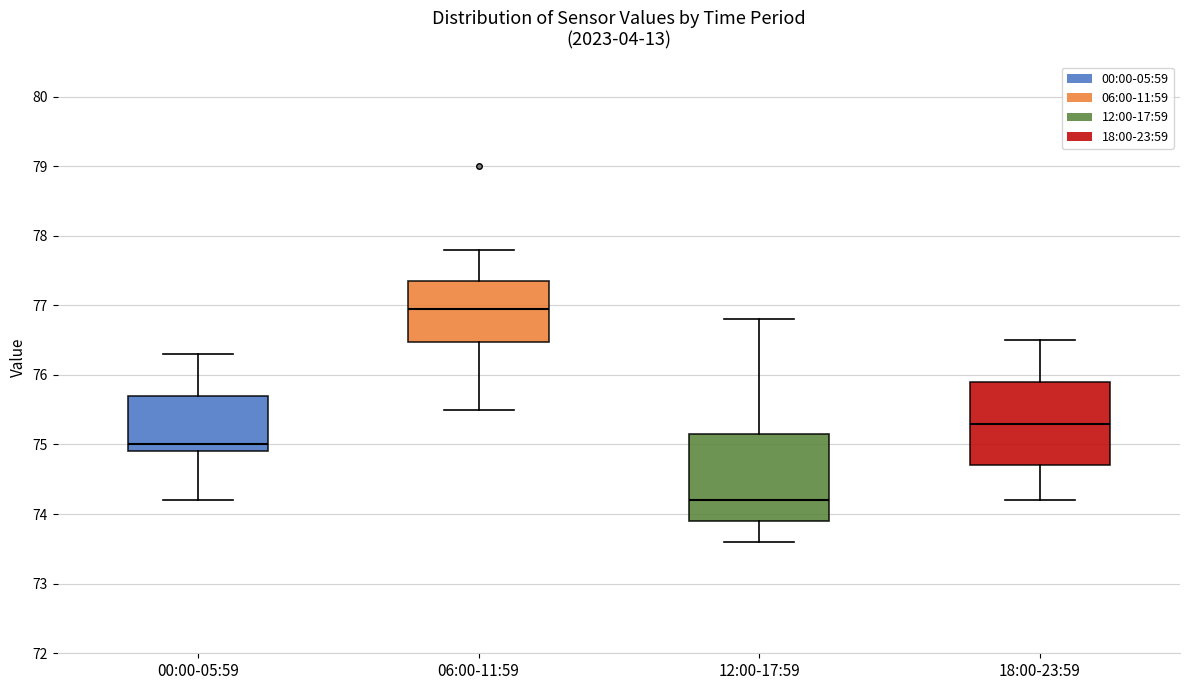

Reading left to right, transcribe this box plot: for each box, give where its median line is, the range the box spans, and where its two whiskers end, as read against the y-axis. The values are not printed on the chart, so give them approximately, as read against the axis.

00:00-05:59: median 75.0, box 74.9 to 75.7, whiskers 74.2 to 76.3
06:00-11:59: median 77.0, box 76.5 to 77.4, whiskers 75.5 to 77.8
12:00-17:59: median 74.2, box 73.9 to 75.2, whiskers 73.6 to 76.8
18:00-23:59: median 75.3, box 74.7 to 75.9, whiskers 74.2 to 76.5